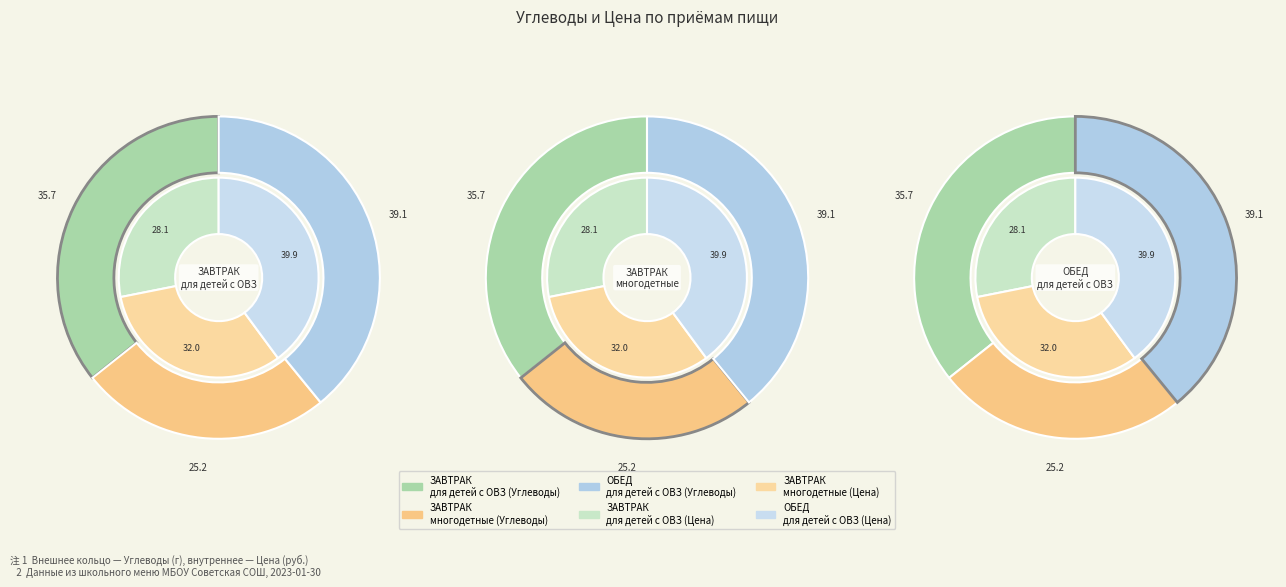

What percentage is the ЗАВТРАК для детей с ОВЗ slice, to the nearest percent?

36%